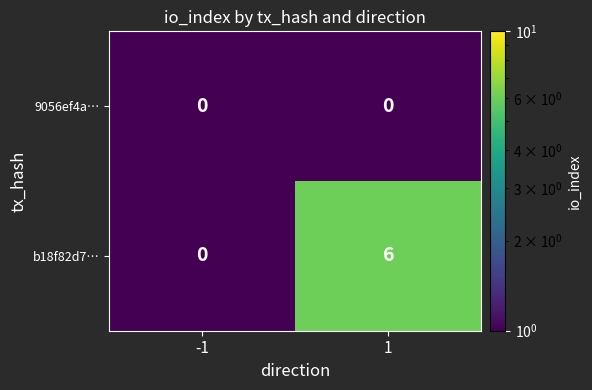

At which category is the sum across all series the highest?

1